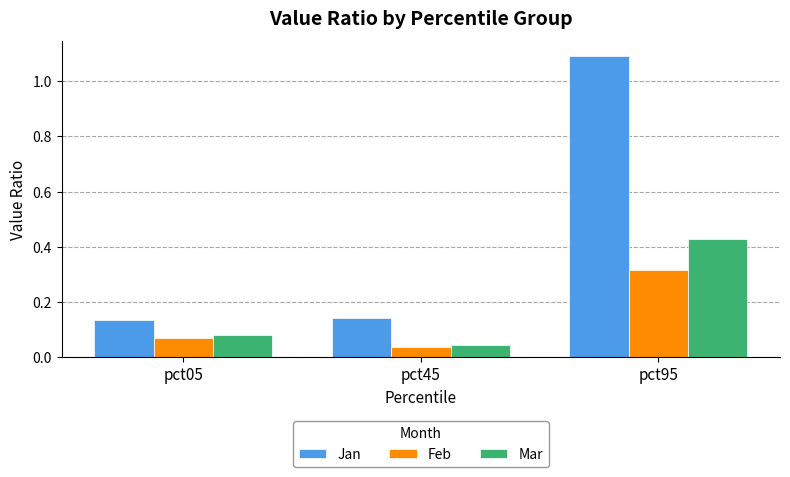

At which category is the sum across all series the highest?

pct95